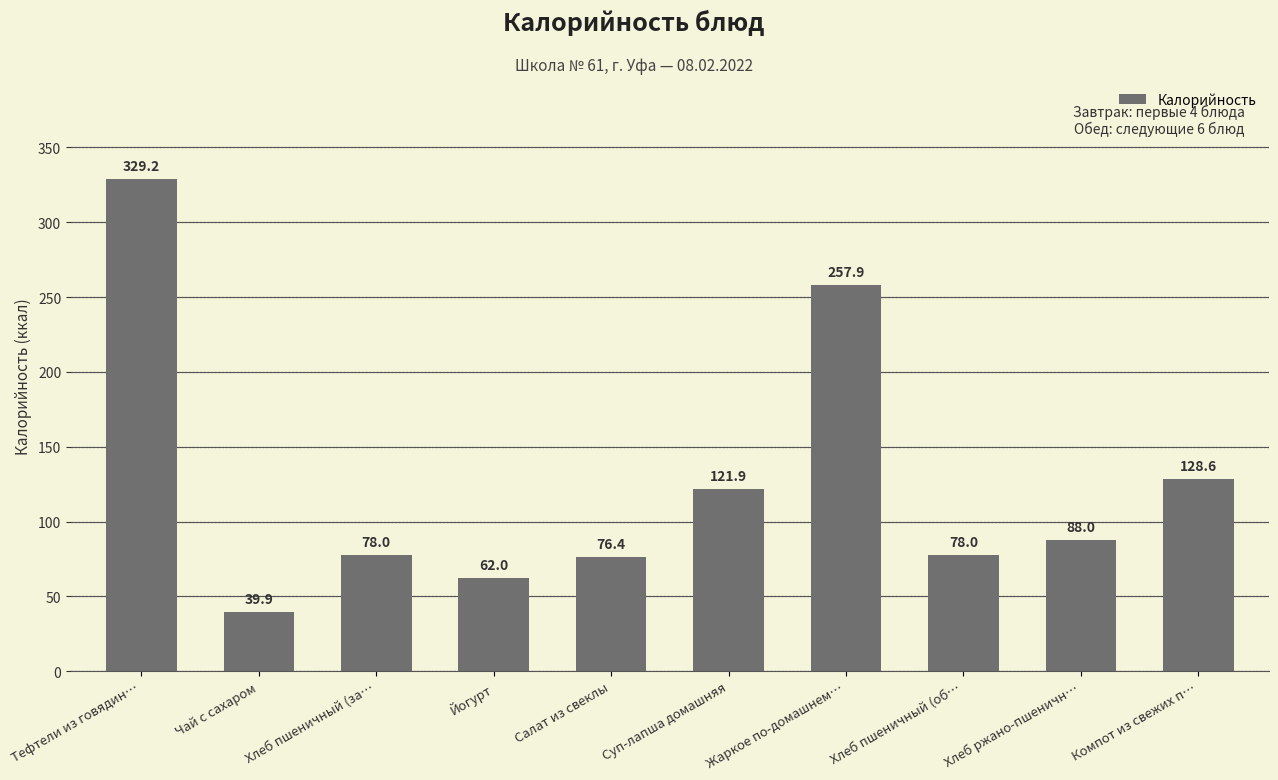

At which label is the value closest to 184?

Компот из свежих п…